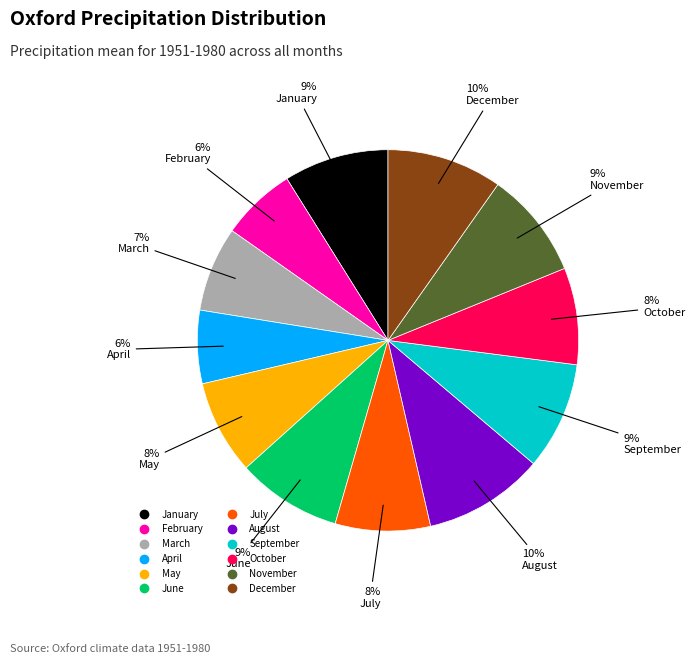

Is it true that August is 10% of the pie?

True